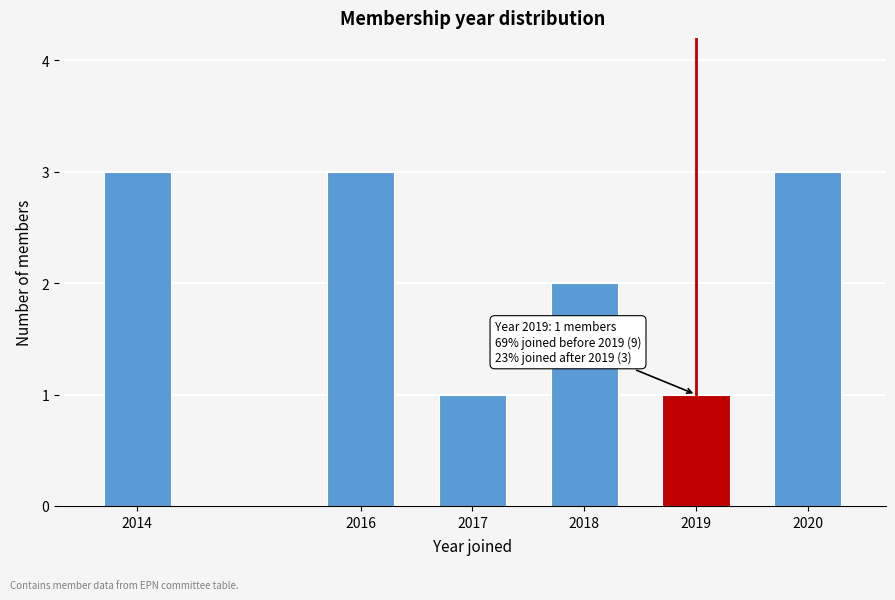

Reading right to left, what are all the values shown in this chart?

3	1	2	1	3	3